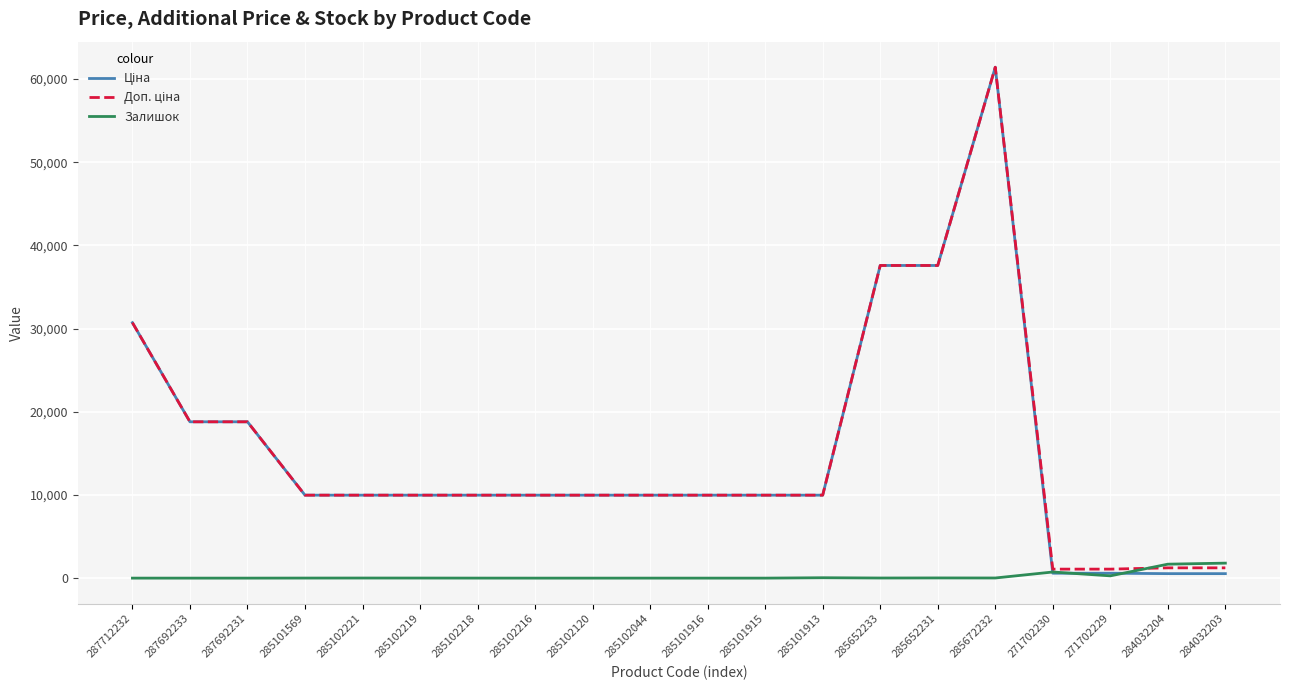

Is this an area chart (filled region under the line)?

No